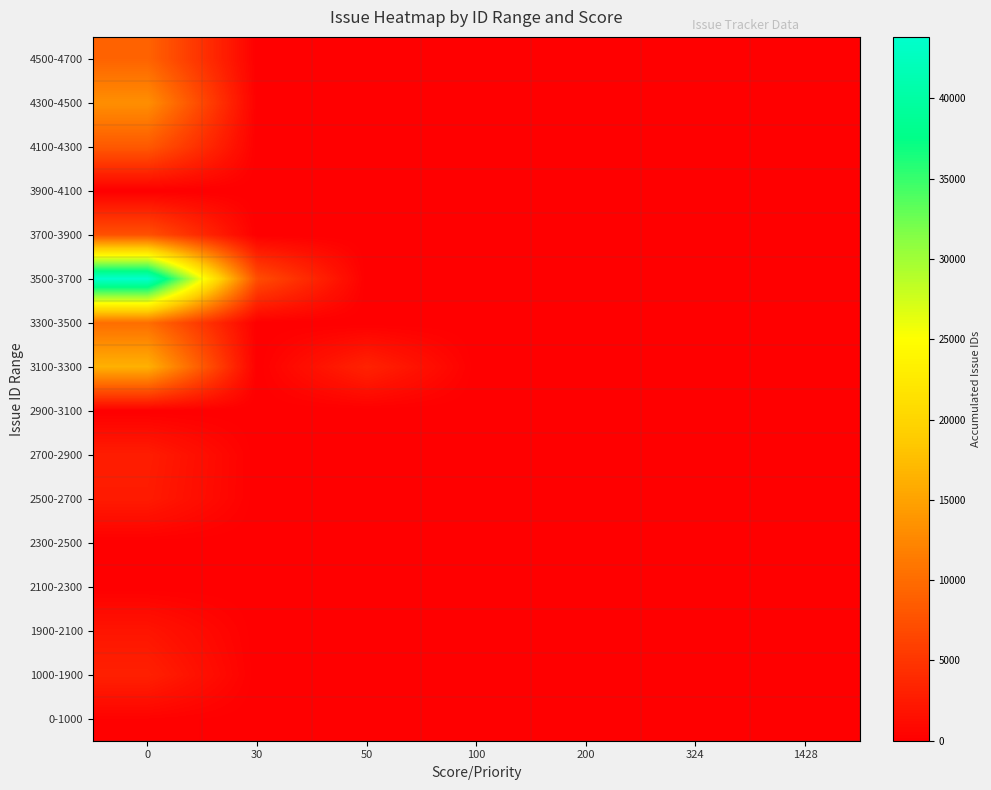

Rank the series by their maximum value, from highest to lowest.

3500-3700, 3100-3300, 4300-4500, 3300-3500, 4500-4700, 4100-4300, 3700-3900, 1000-1900, 2700-2900, 2500-2700, 1900-2100, 0-1000, 3900-4100, 2900-3100, 2300-2500, 2100-2300